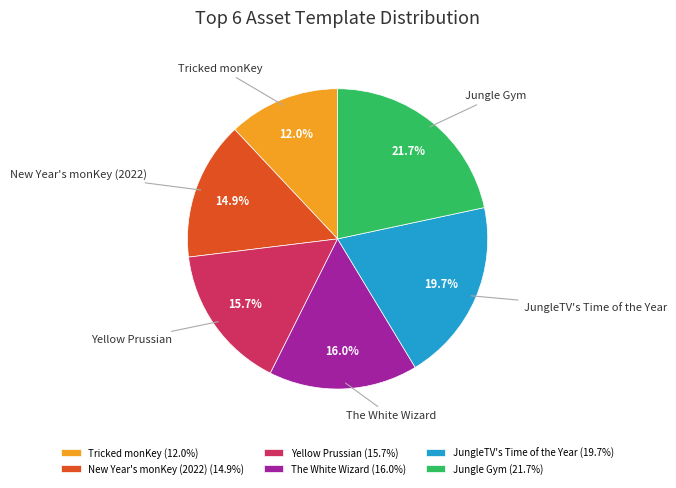

To the nearest percent, what percentage of the pie is Yellow Prussian?

16%